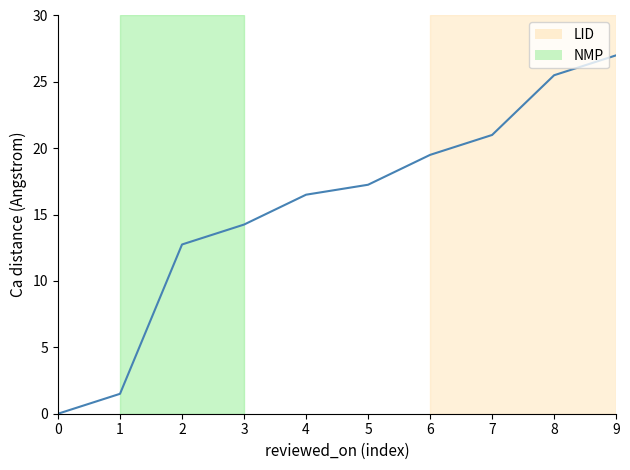

Rank the categories by value from highest to lowest.

9, 8, 7, 6, 5, 4, 3, 2, 1, 0